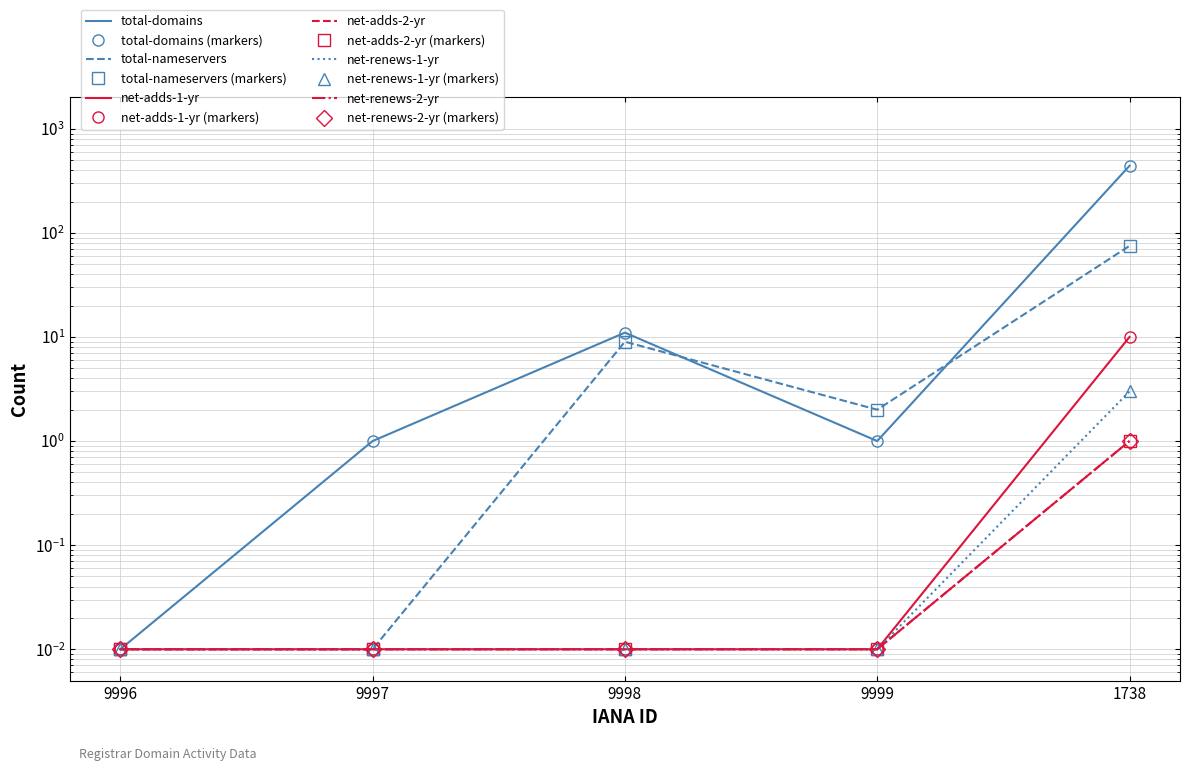

What are all the series names shown in the legend?

total-domains, total-nameservers, net-adds-1-yr, net-adds-2-yr, net-renews-1-yr, net-renews-2-yr